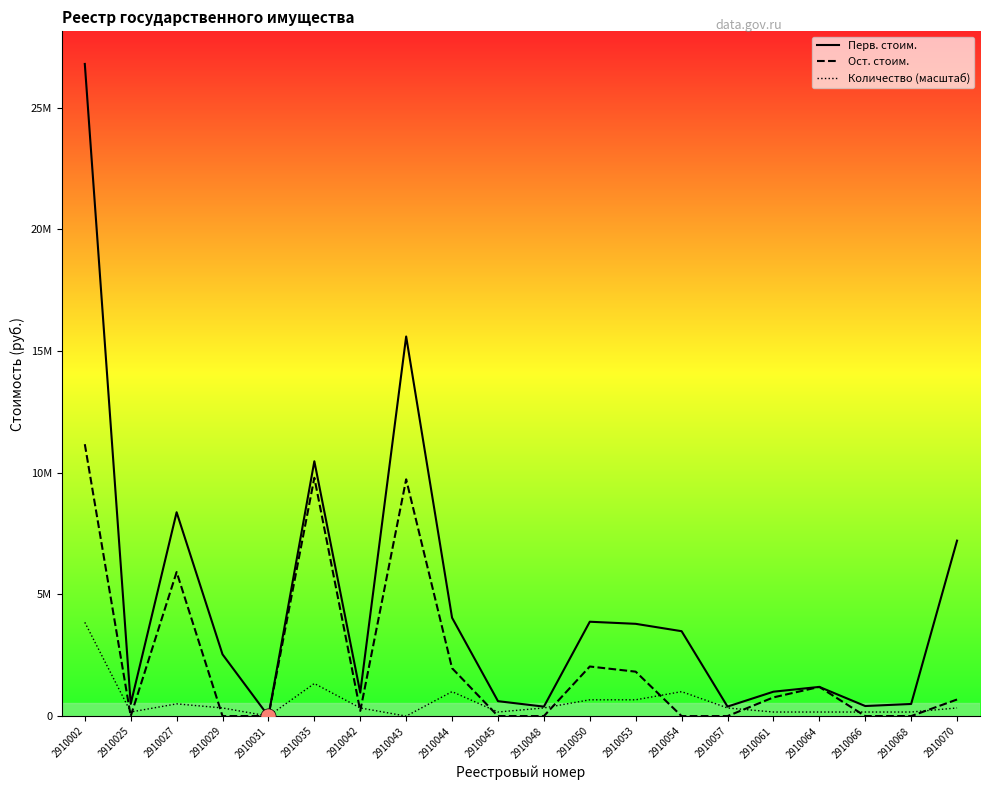

Which series has the largest Y range (max minus min)?

Перв. стоим.